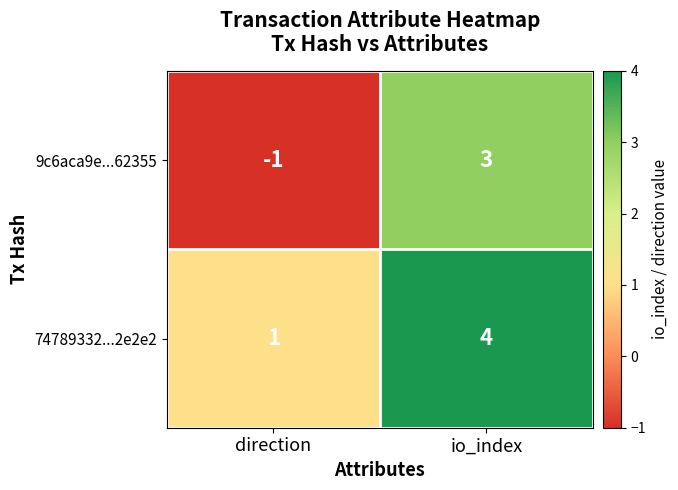

What is the maximum value shown in the chart?

4